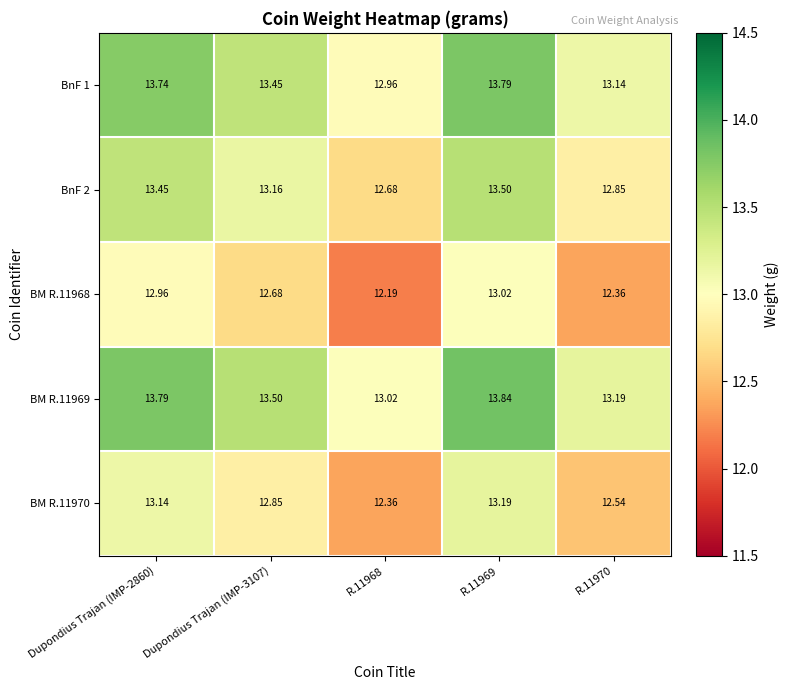

How many distinct data groups are displayed?

5